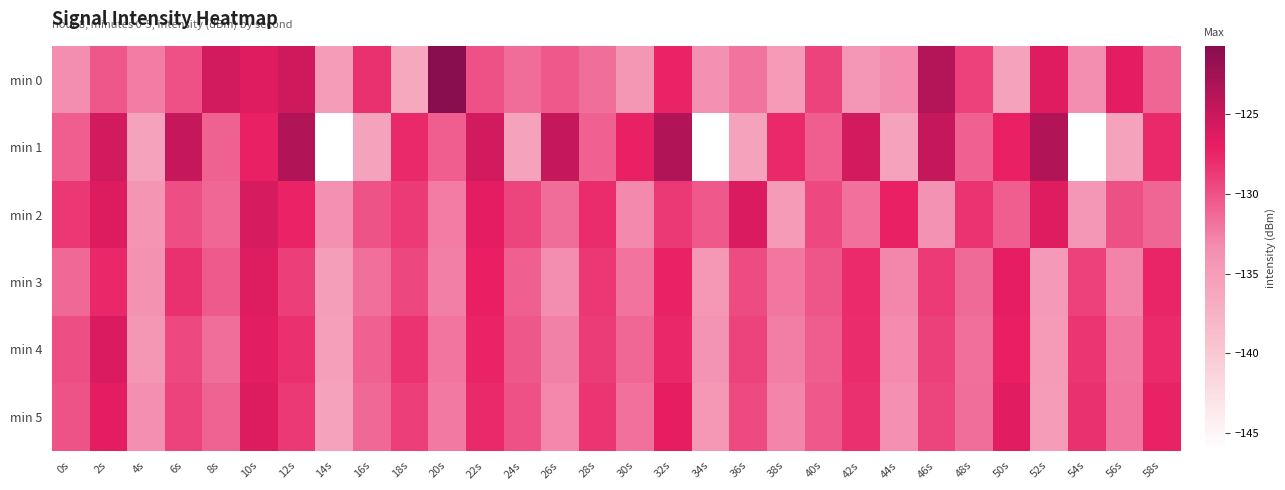

At 18s, list the series in order from largest to smallest.

min 1, min 4, min 2, min 5, min 3, min 0